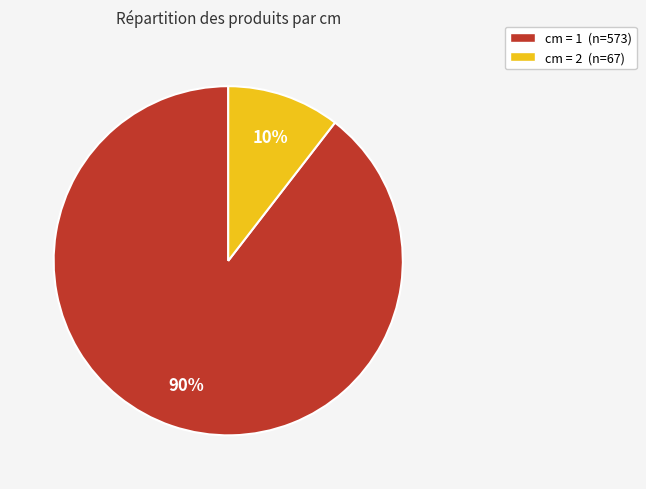

Between cm = 2 (n=67) and cm = 1 (n=573), which is larger?

cm = 1 (n=573)